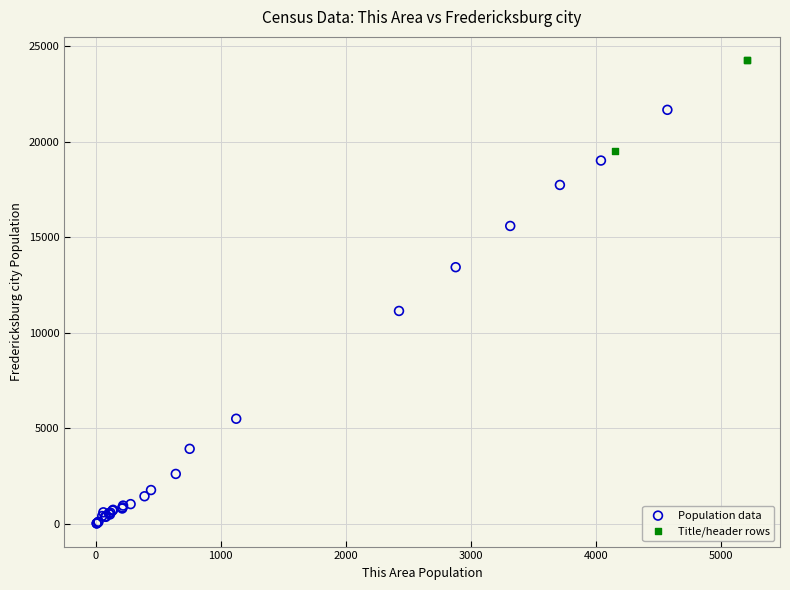

Which series reaches the minimum Y coordinate?

Population data